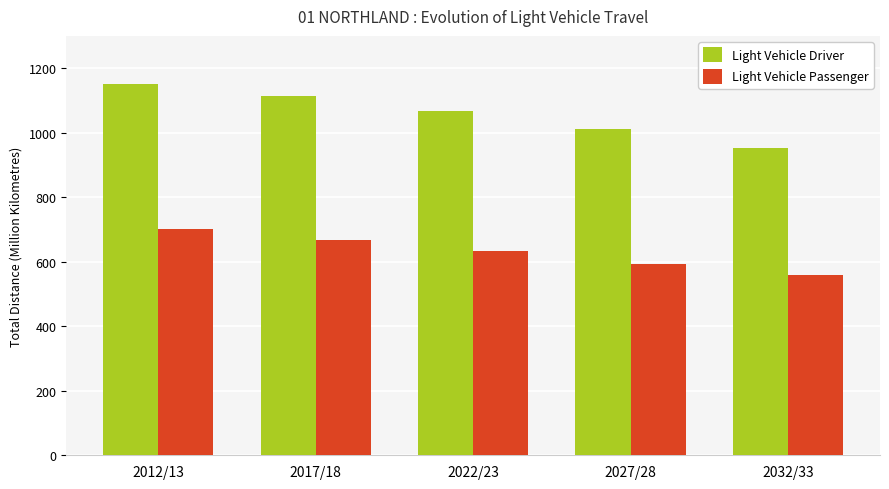

What is the difference between the highest and lowest values at 2012/13?

449.6